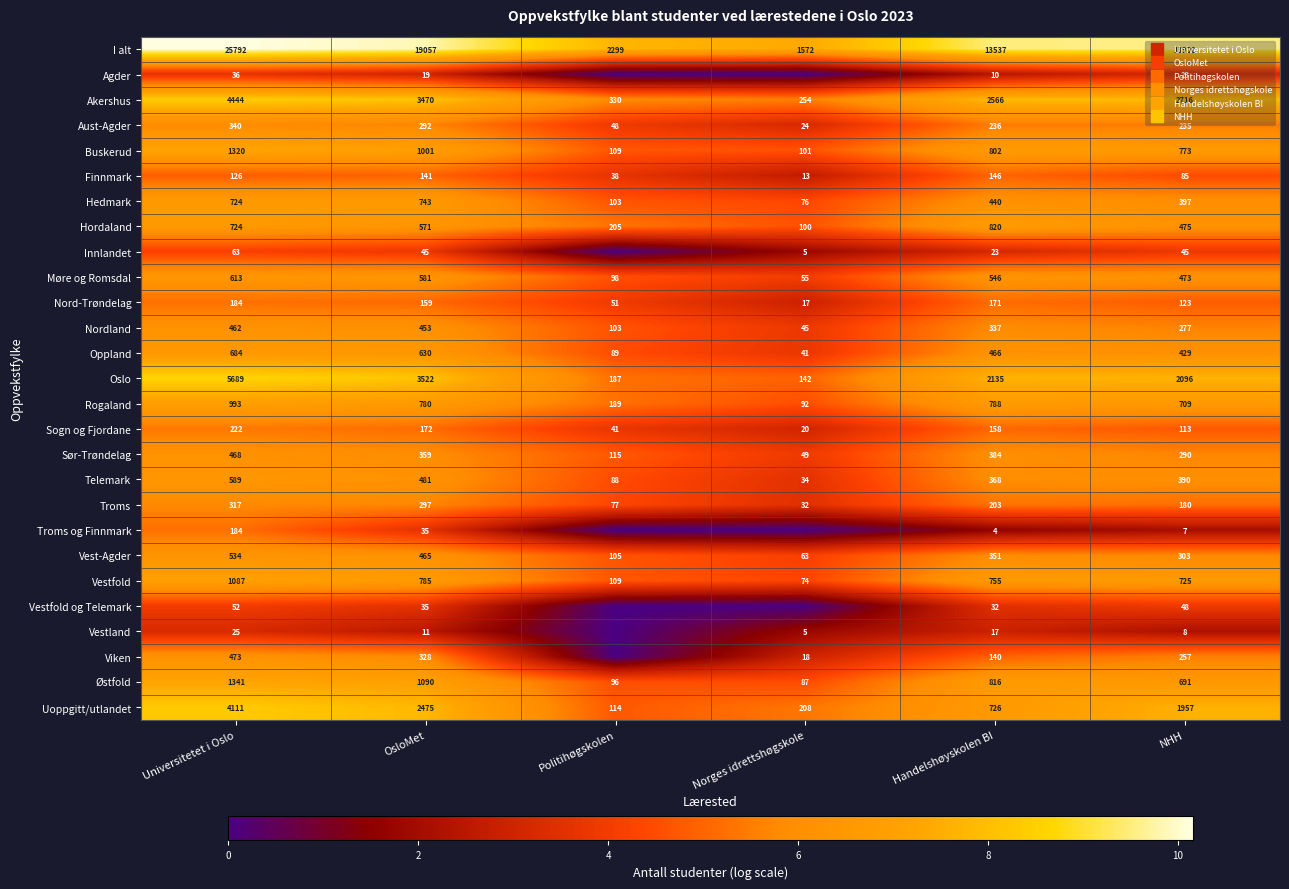

Which series has the largest total across all categories?

I alt